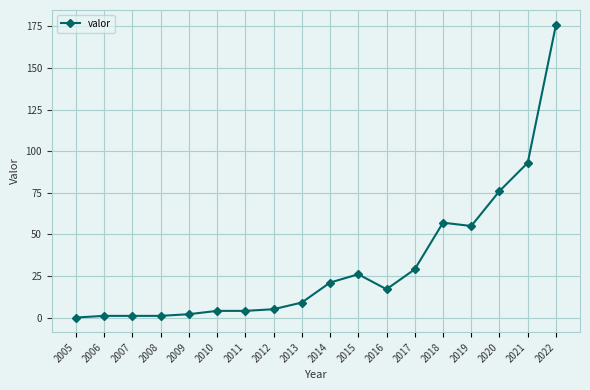

At which label does the data first exceed 17?

2014